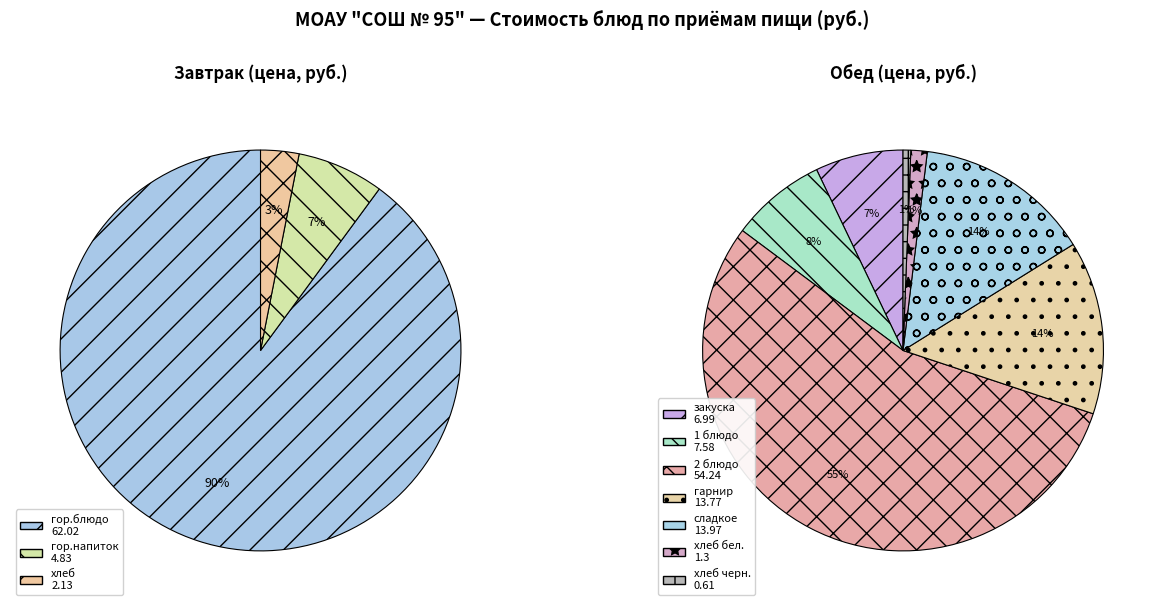

True or false: Итого accounts for 68% of the total.

False